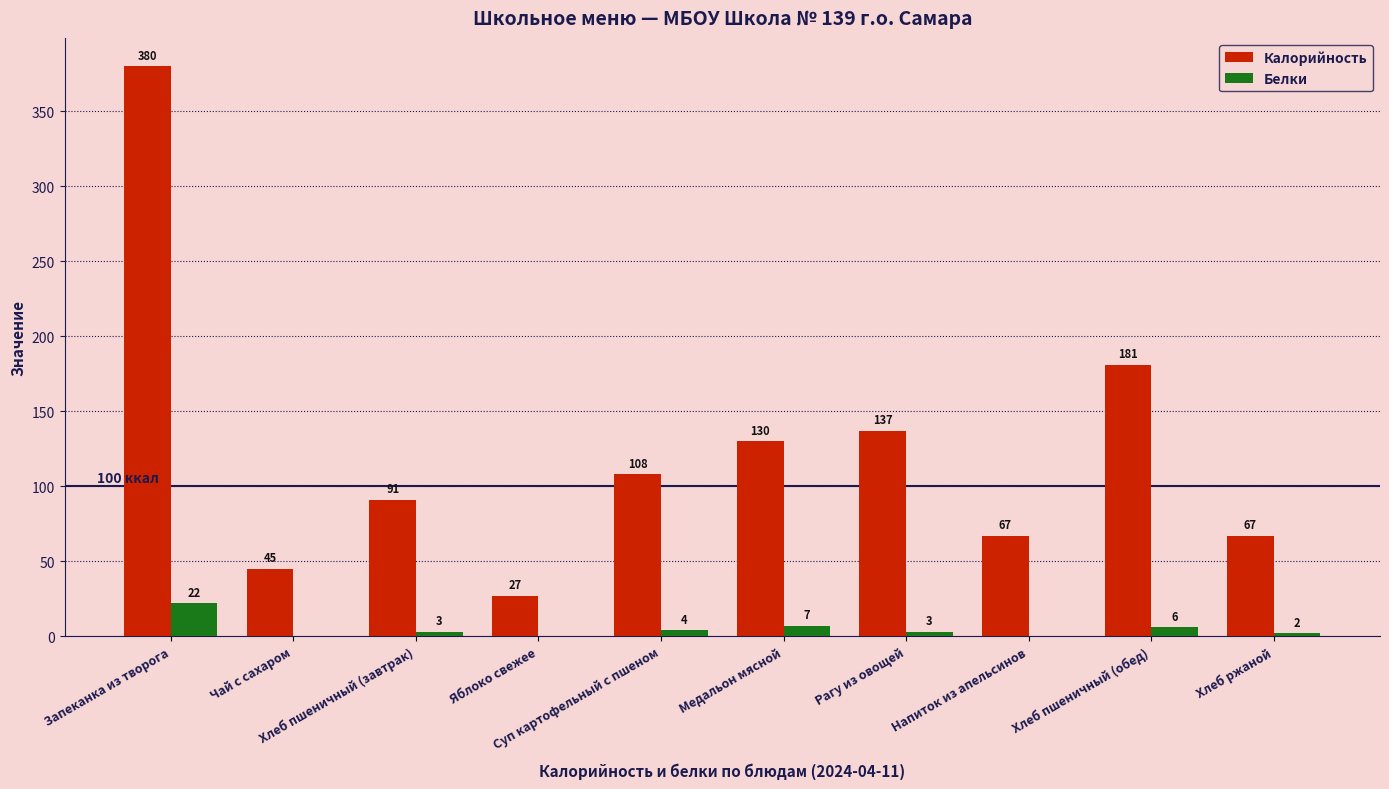

What is the highest value of the Калорийность series?

380